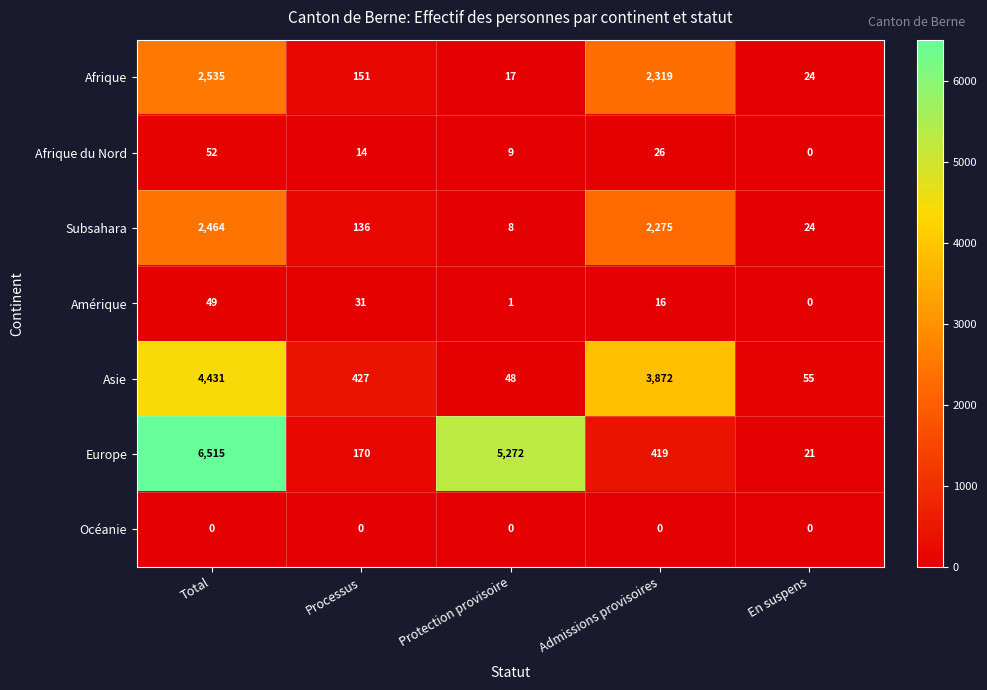

Where is Amérique nearest to the value 24?

Processus